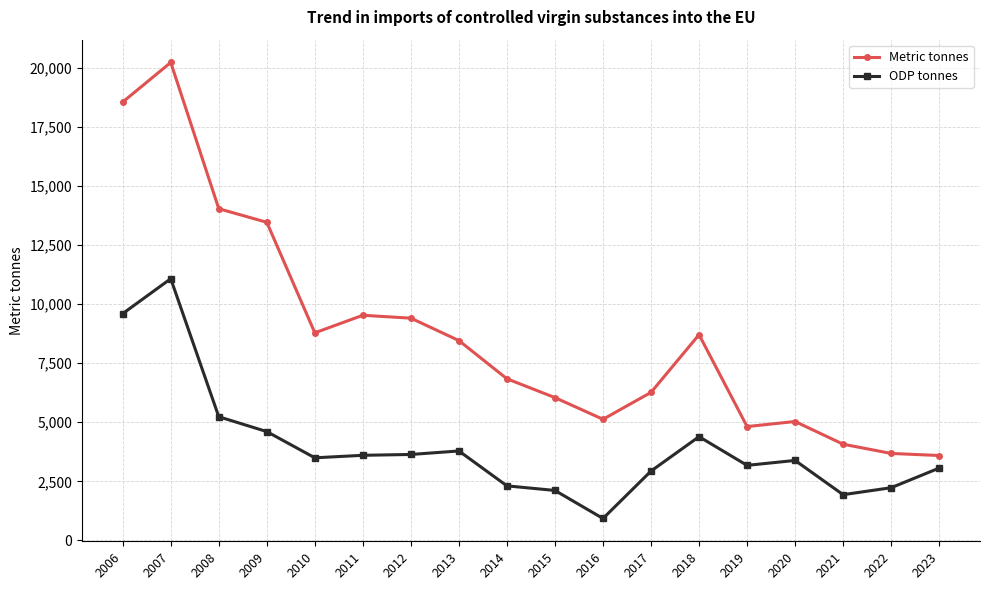

What is the spread (max minus min) of values at 2017?

3332.6